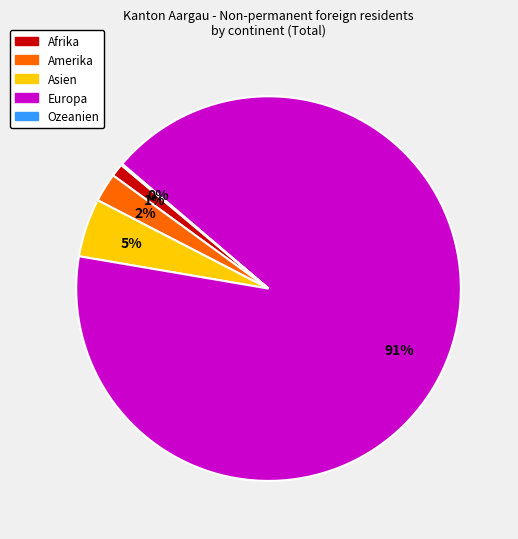

To the nearest percent, what percentage of the pie is Afrika?

1%